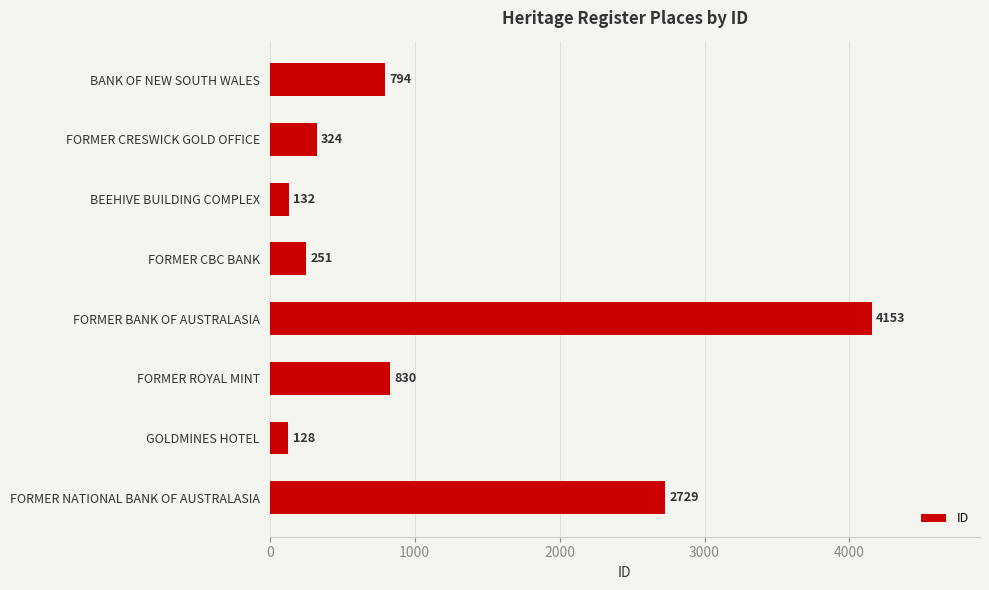

List the labels in order of value, largest first.

FORMER BANK OF AUSTRALASIA, FORMER NATIONAL BANK OF AUSTRALASIA, FORMER ROYAL MINT, BANK OF NEW SOUTH WALES, FORMER CRESWICK GOLD OFFICE, FORMER CBC BANK, BEEHIVE BUILDING COMPLEX, GOLDMINES HOTEL